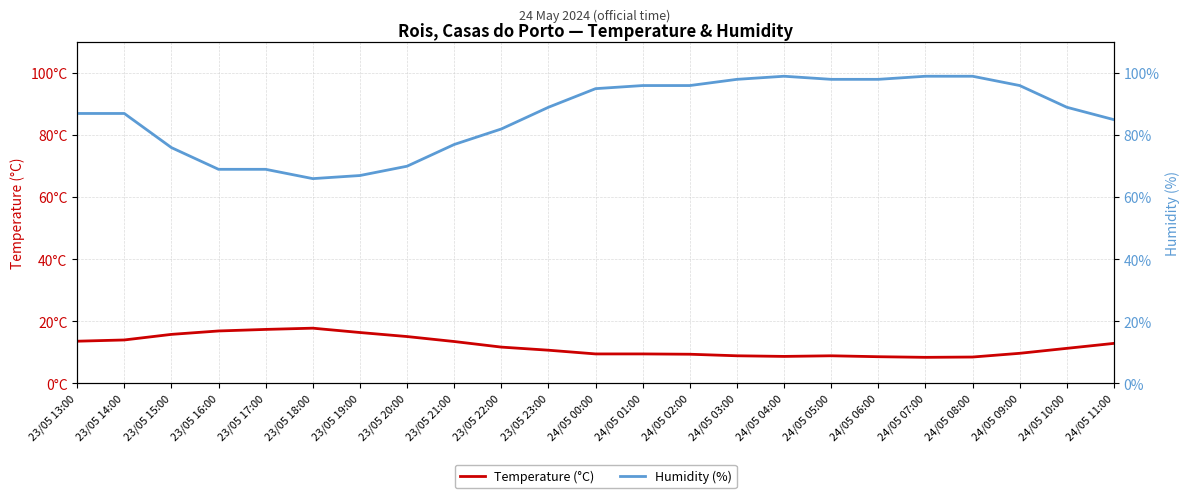

What is the sum of the Humidity (%) values at 23/05 13:00 and 24/05 07:00?

186.0